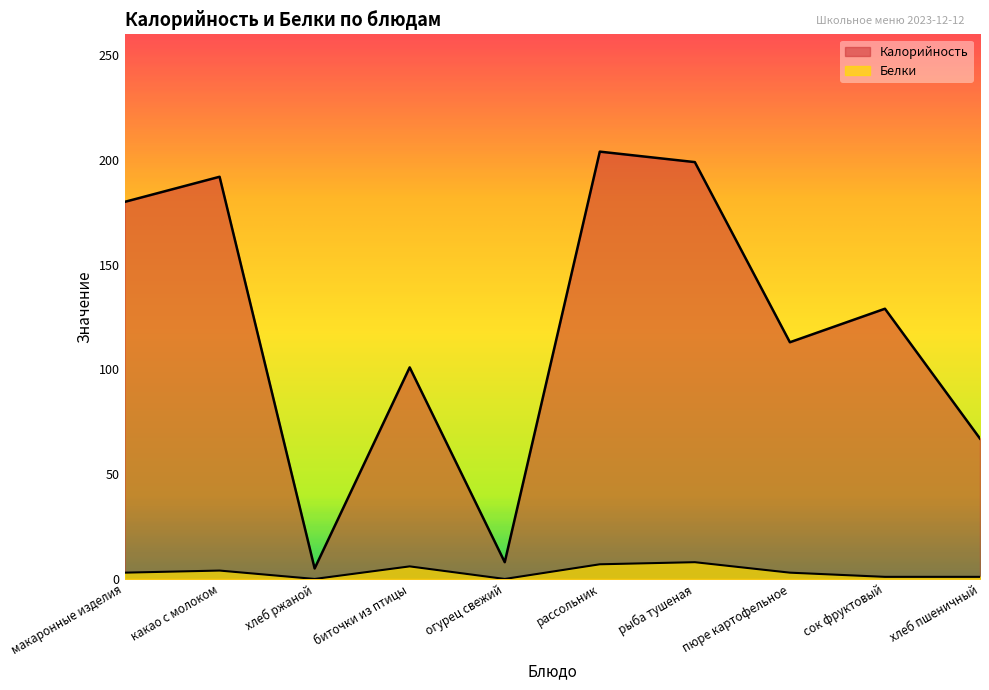

In Белки, how many points are higher than both neighbors (excluding endpoints)?

3